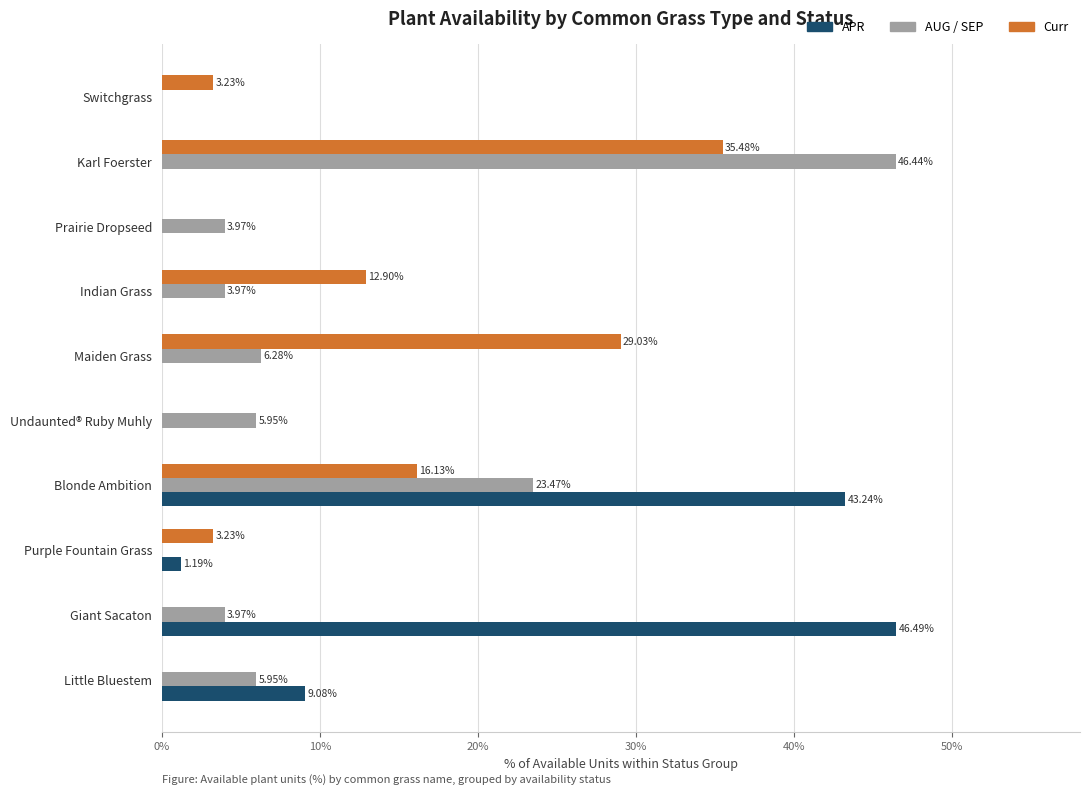

What is the sum of all AUG / SEP values?

100.0